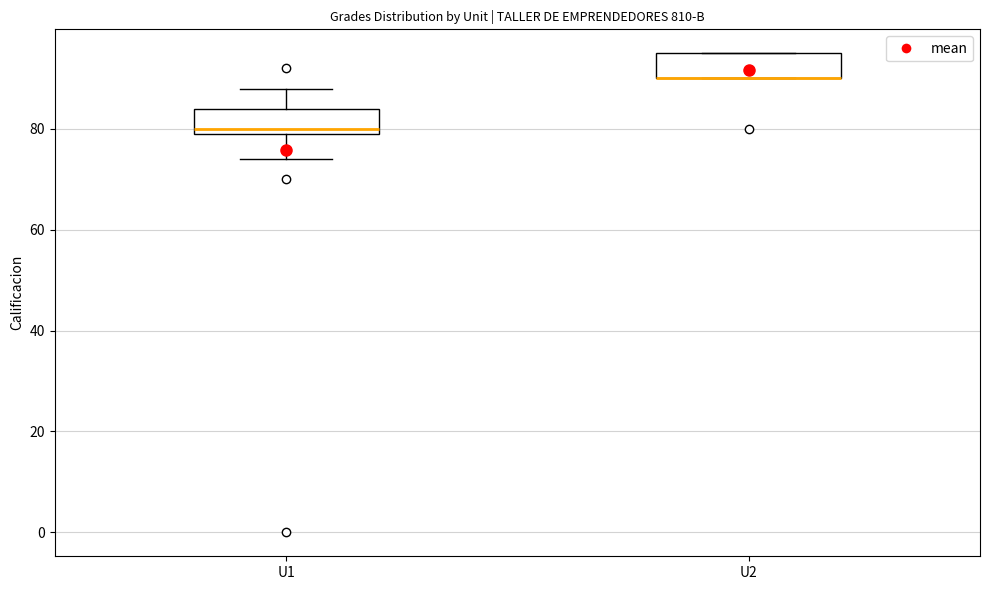

Reading left to right, read every box against the y-axis: the position of its median line, the range the box covers, and the ends of its whiskers. The values are not printed on the chart, so give them approximately, as read against the axis.

U1: median 80 (just above the box's lower edge), box 80 to 84, whiskers 74 to 88
U2: median 90 (drawn on the box's lower edge), box 90 to 96, whiskers 90 to 96